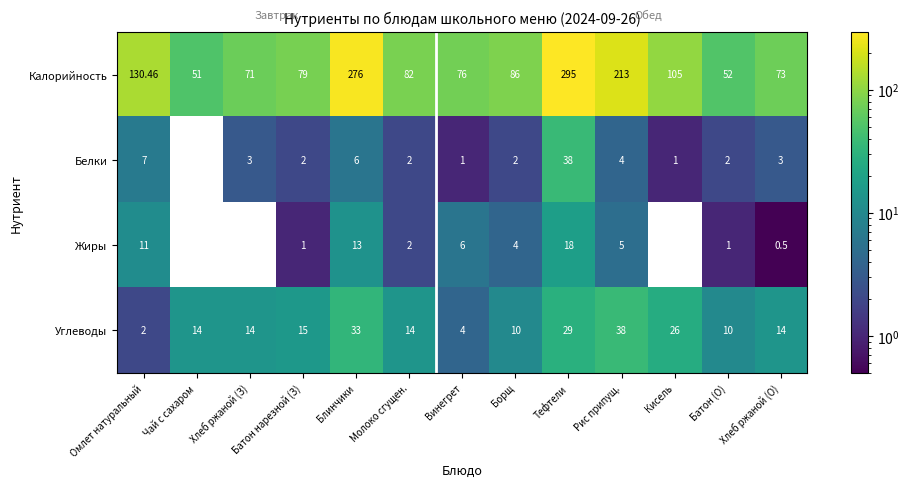

At which category is the sum across all series the highest?

Тефтели